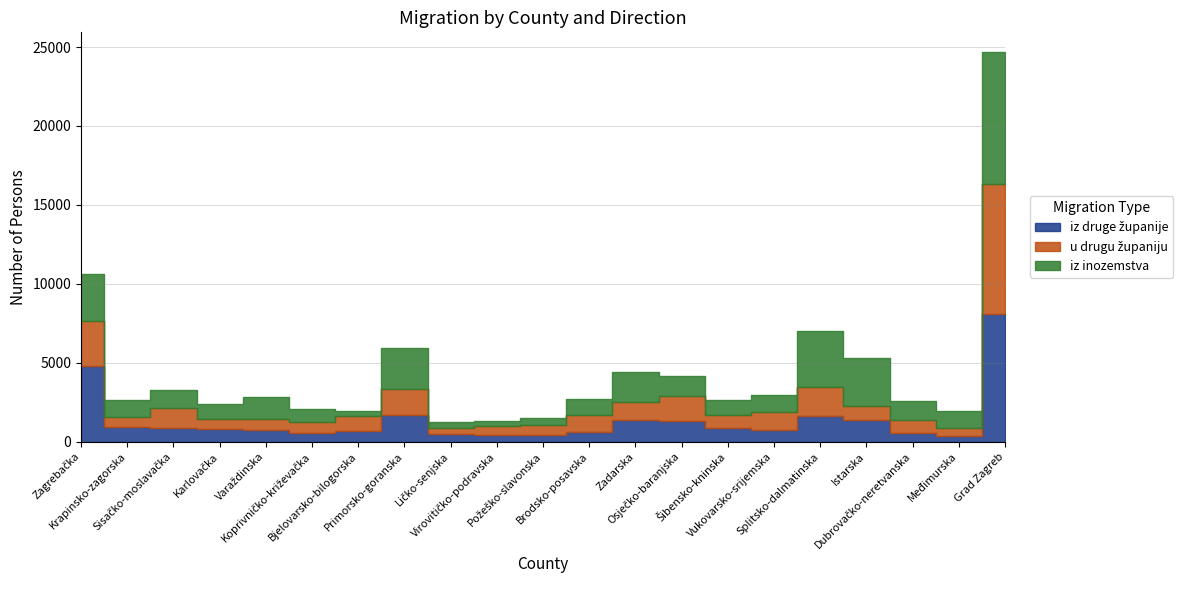

How many times do u drugu županiju and iz druge županije cross each other?

9